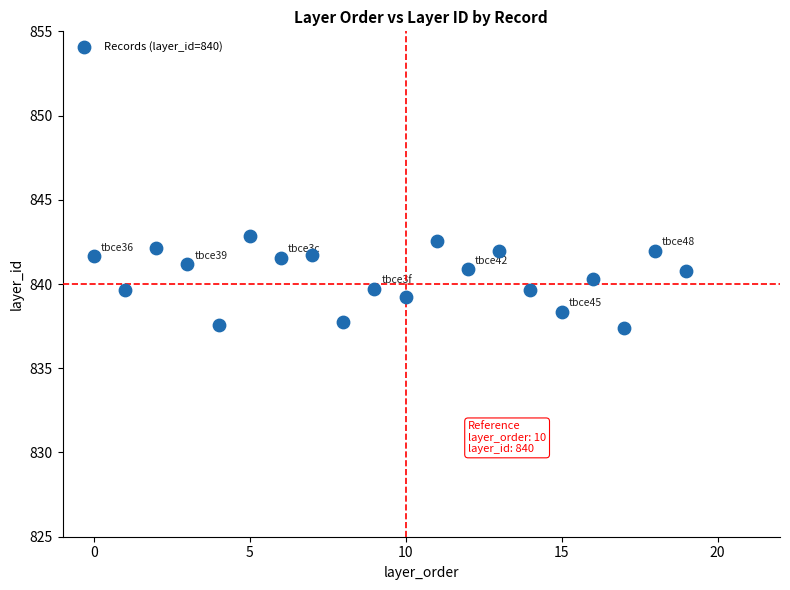

What is the range of Y values (max minus min)?

5.5